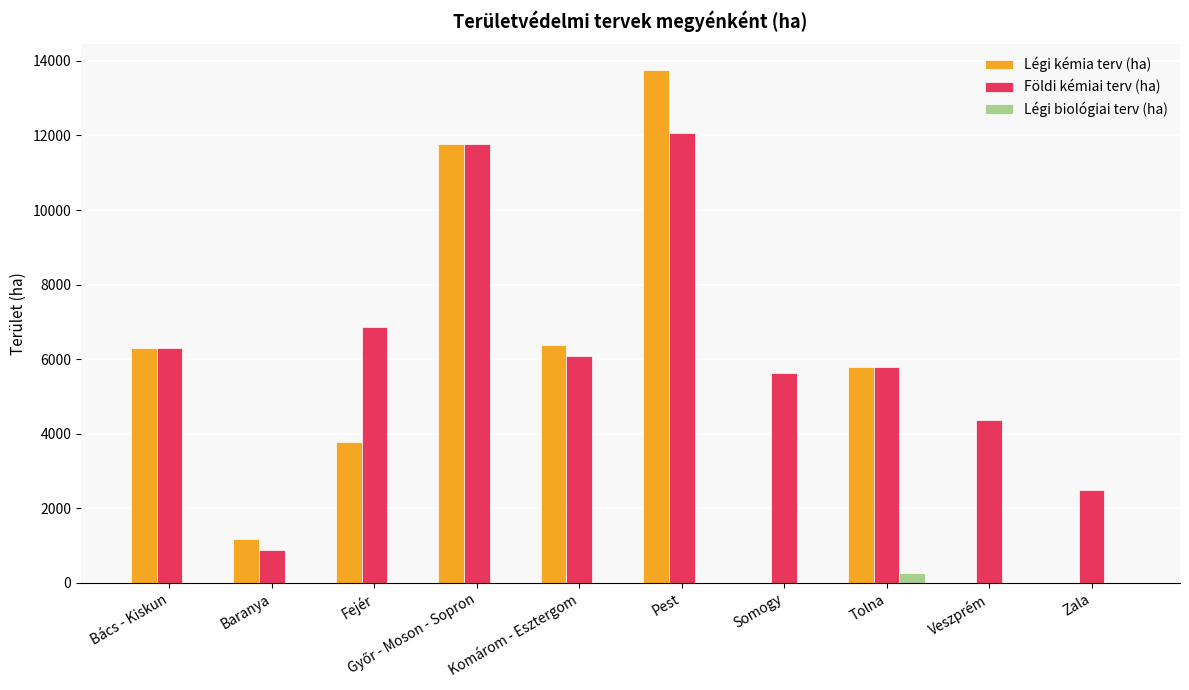

What is the sum of all Légi kémia terv (ha) values?

48973